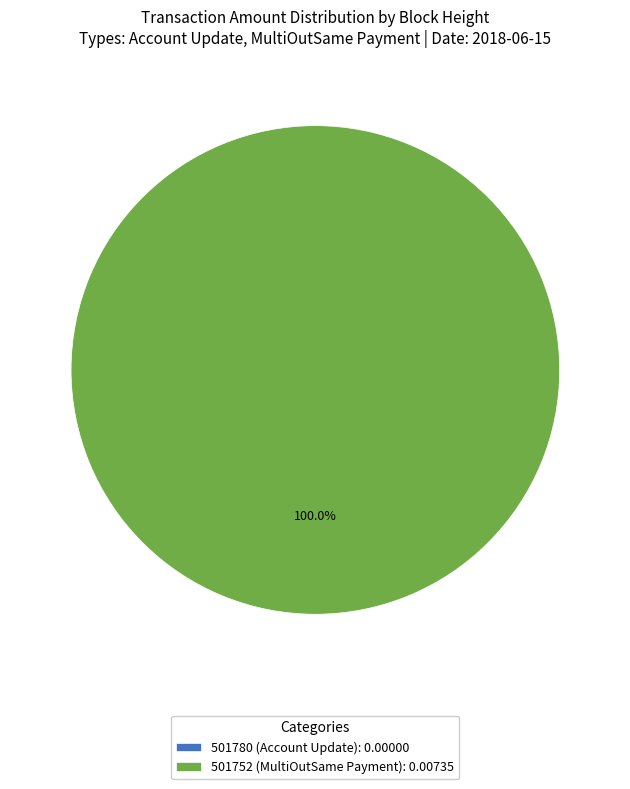

The 501752 (MultiOutSame Payment) slice represents 99% of the pie. True or false?

False